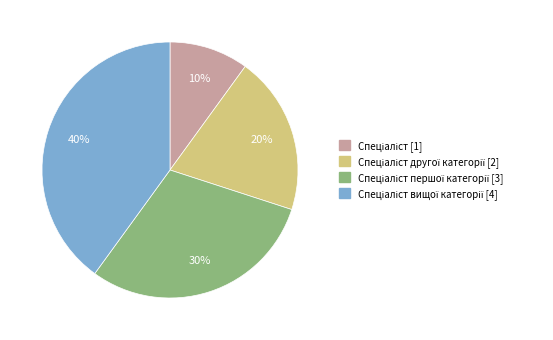

Does any single category account for the majority?

No